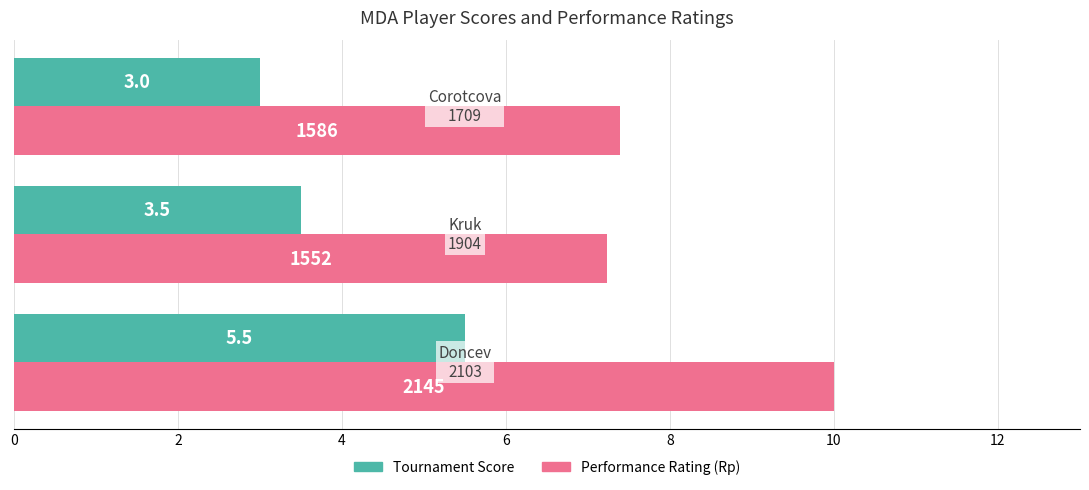

What is the maximum value shown in the chart?

10.0